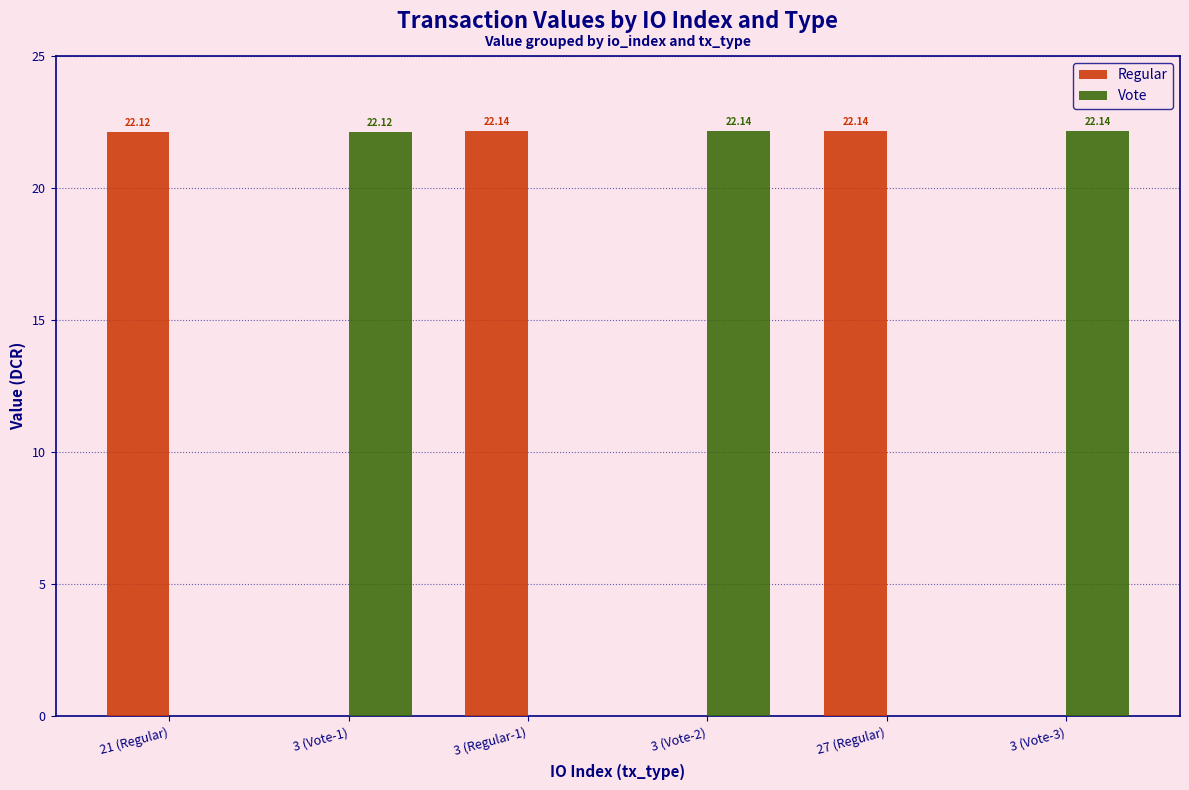

Is the value of Regular at 27 (Regular) greater than the value of Vote at 27 (Regular)?

Yes